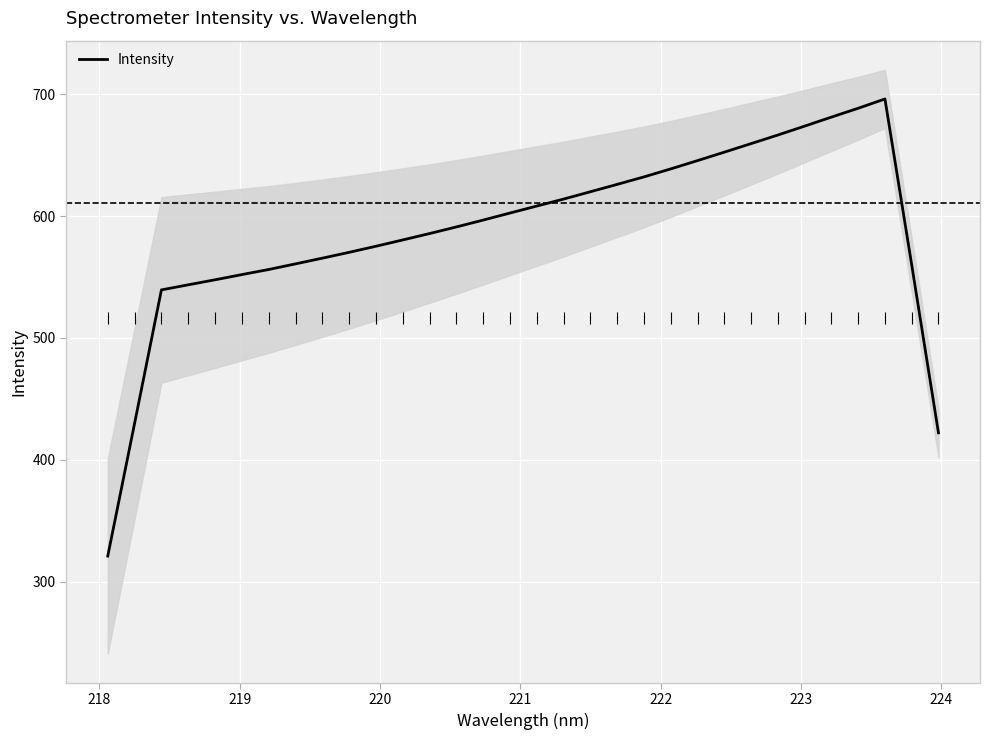

What is the minimum value for Intensity?

321.1